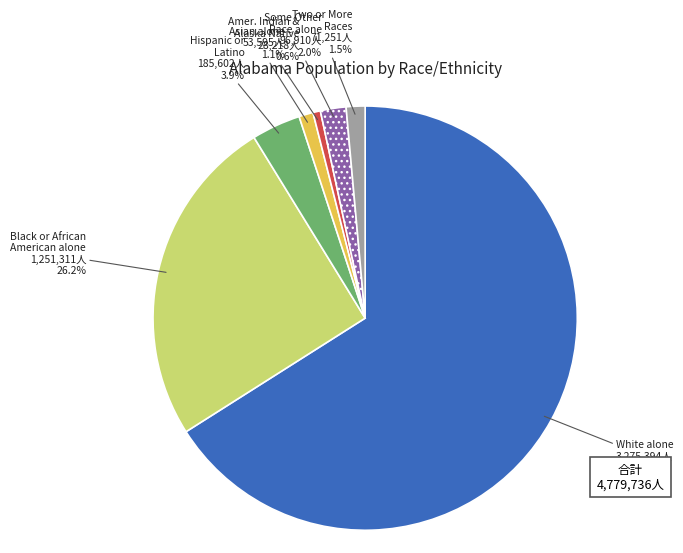

What is the largest slice in the pie chart?

White alone